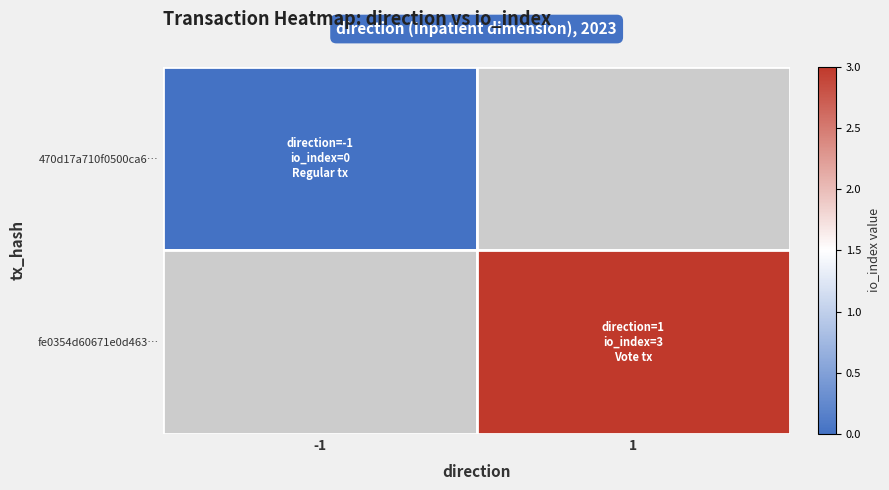

Where is 470d17a710f0500ca6… nearest to the value 0?

-1